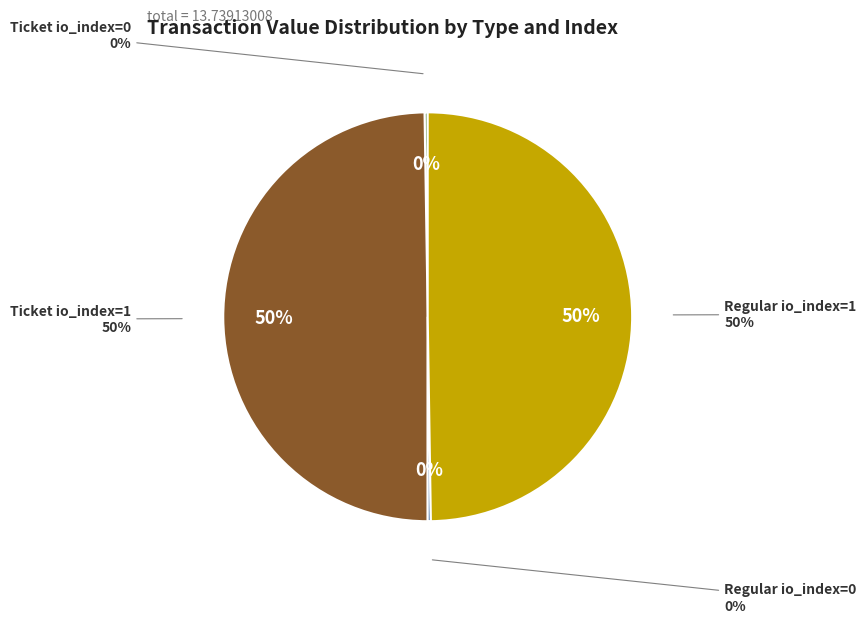

What portion of the pie excludes Ticket io_index=1?

50.2%